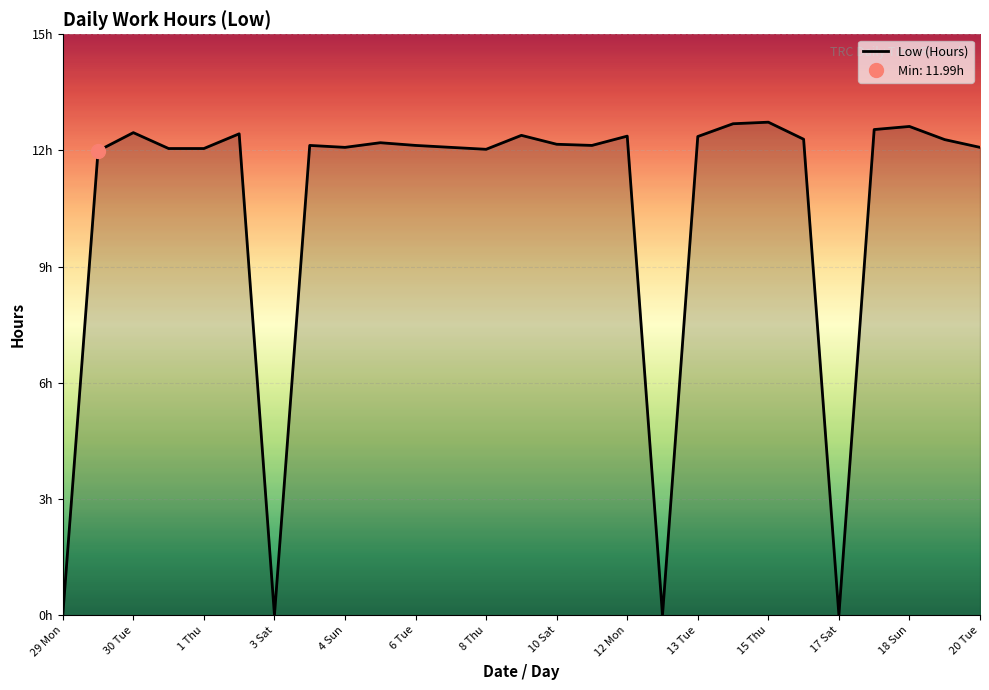

What is the difference between the maximum and minimum values?

12.7